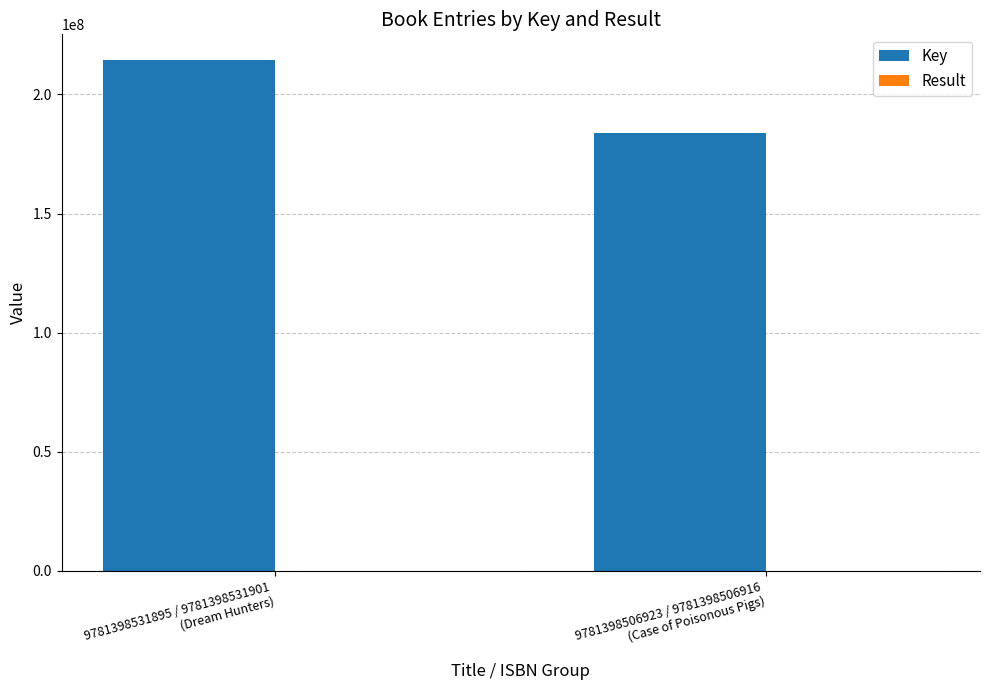

Which series has the largest range (max minus min)?

Key